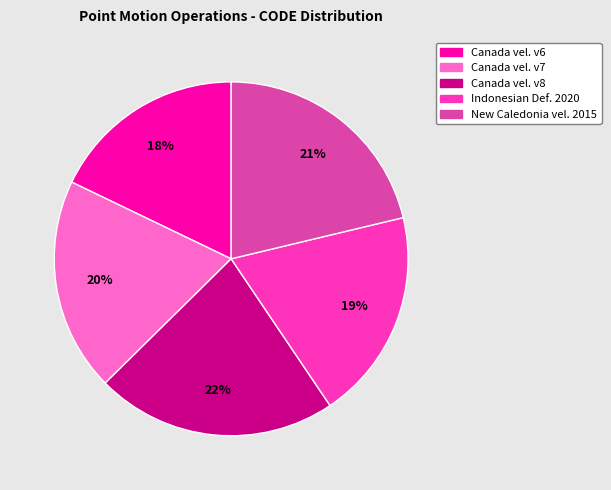

To the nearest percent, what is the difference between the largest and smallest slice percentages?

4%